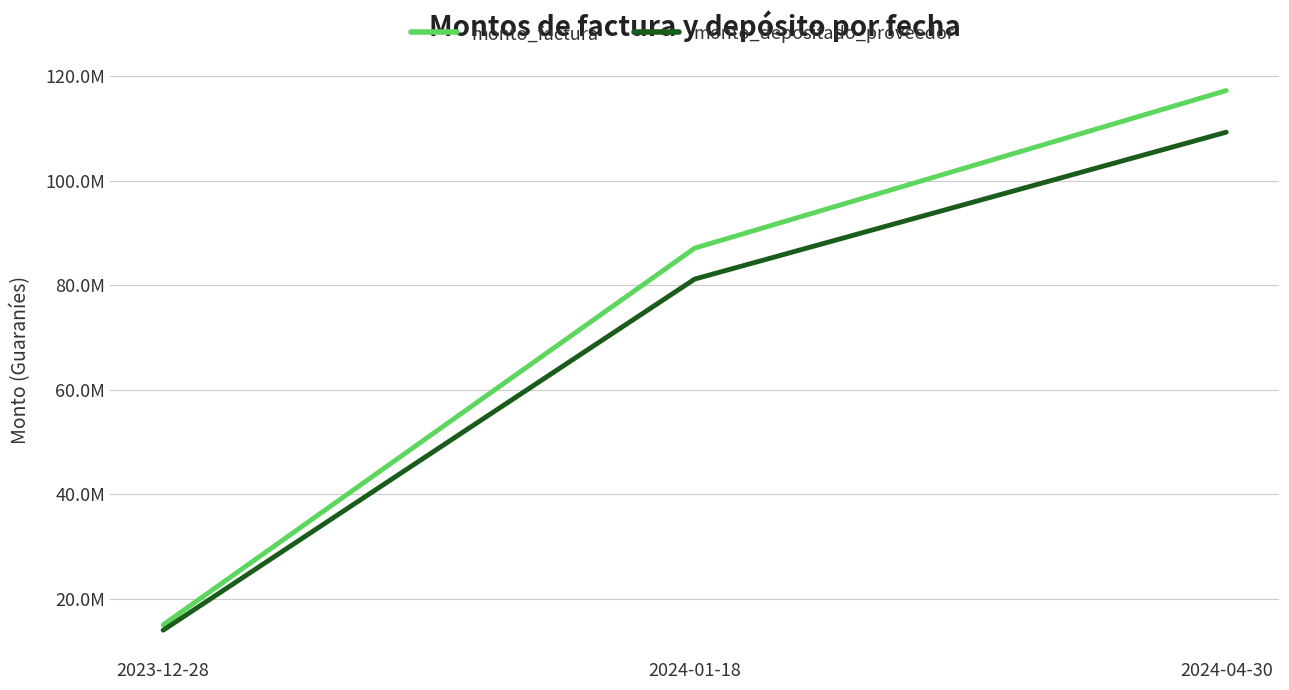

Count the monto_factura values in the range 14999203 to 117300000.

3